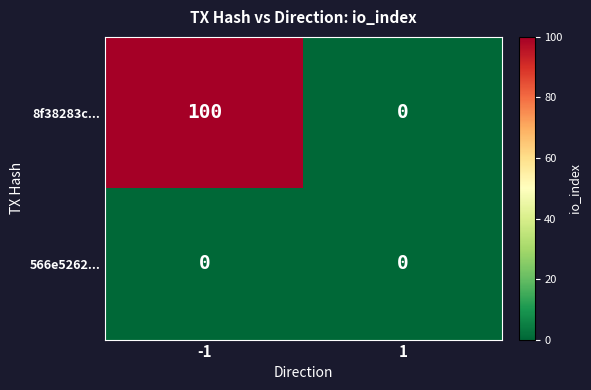

Reading right to left, list all the values displayed in this chart.

8f38283c...: 0	100
566e5262...: 0	0